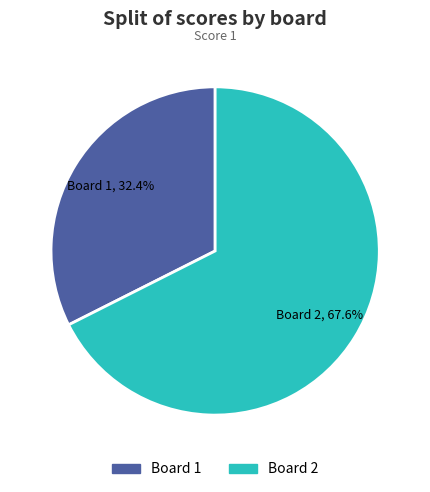

What portion of the pie excludes Board 1?

67.6%